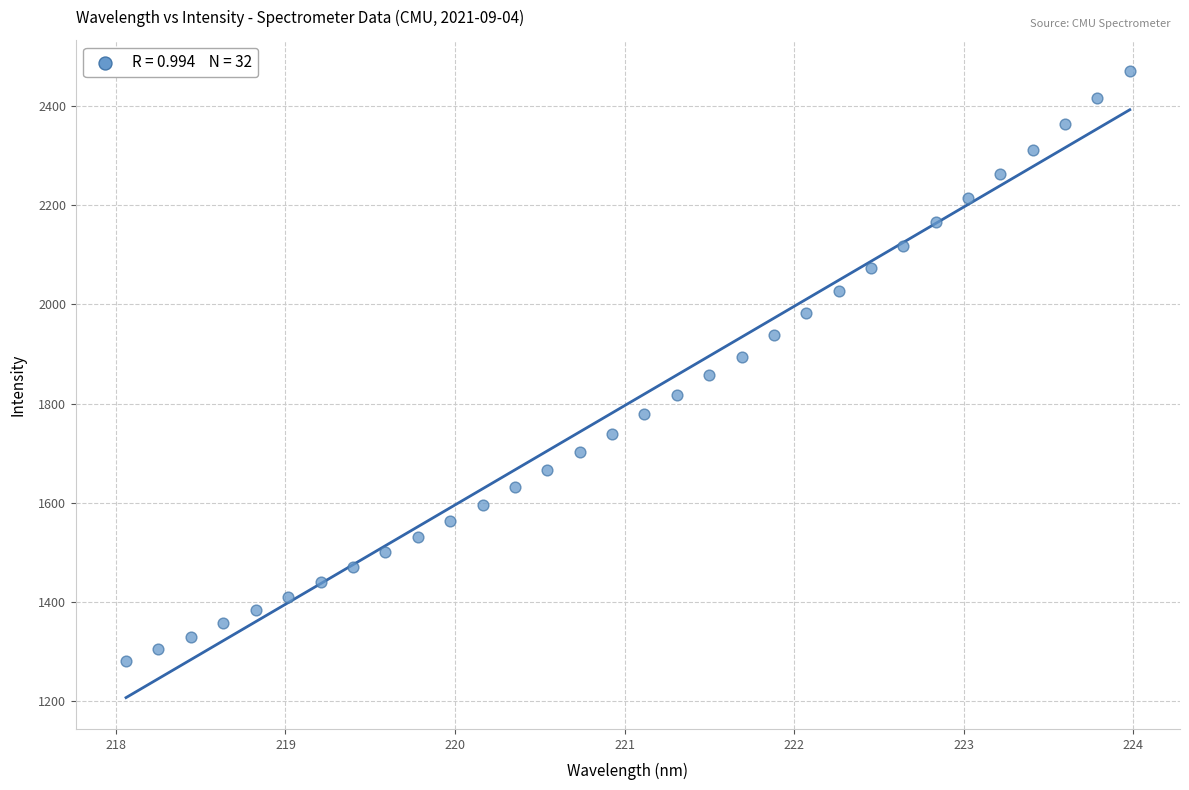

What is the range of X values (max minus min)?

5.9